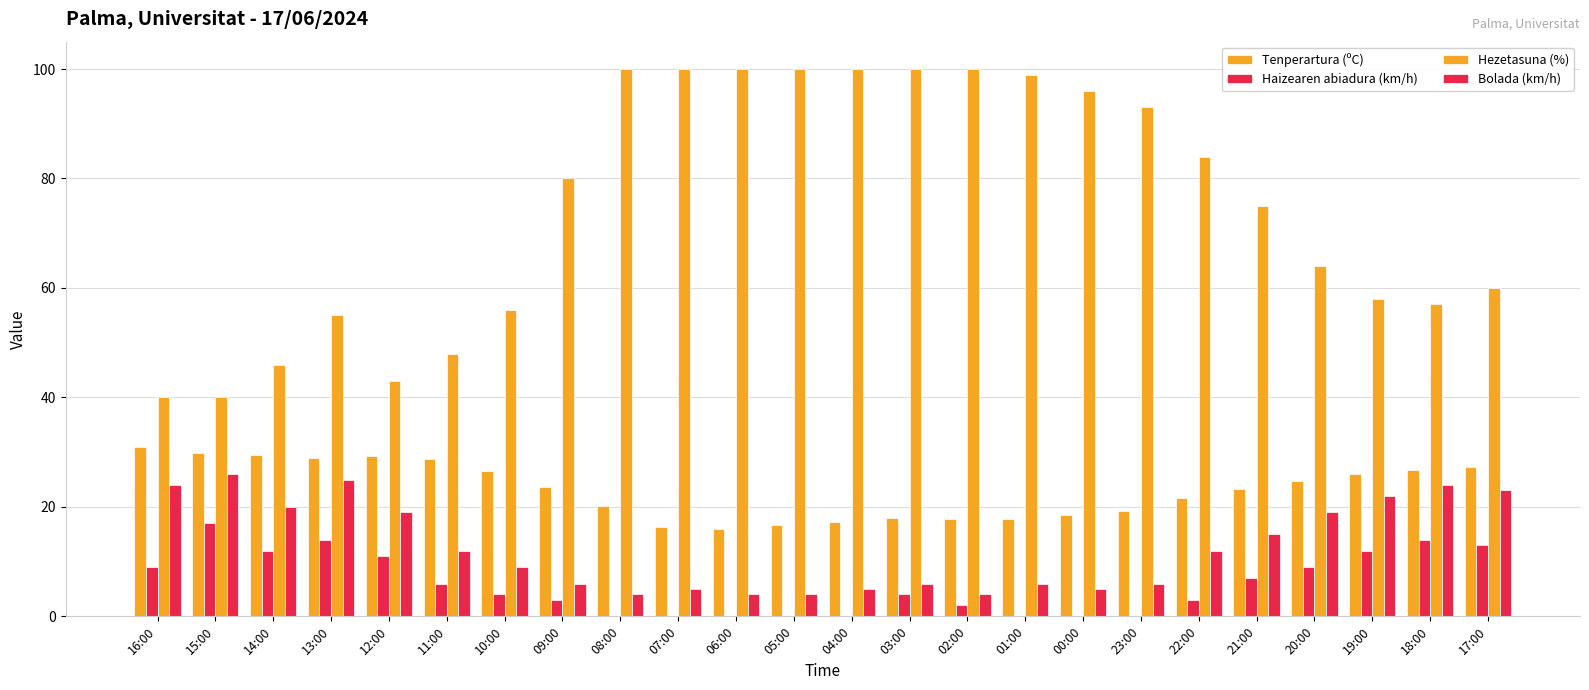

Count the number of data series in this chart.

4